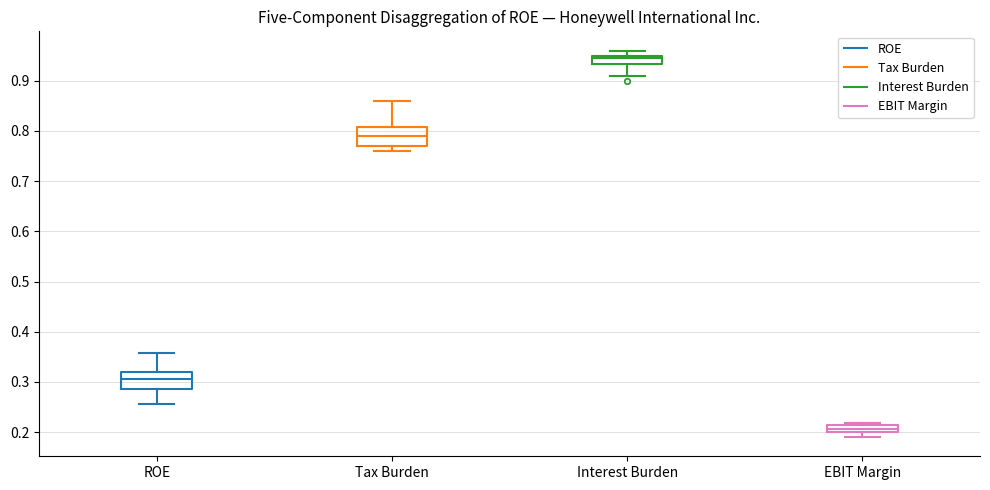

Where is the upper edge of the box for ROE on the y-axis? The values are not printed on the chart, so give them approximately, as read against the axis.

0.32